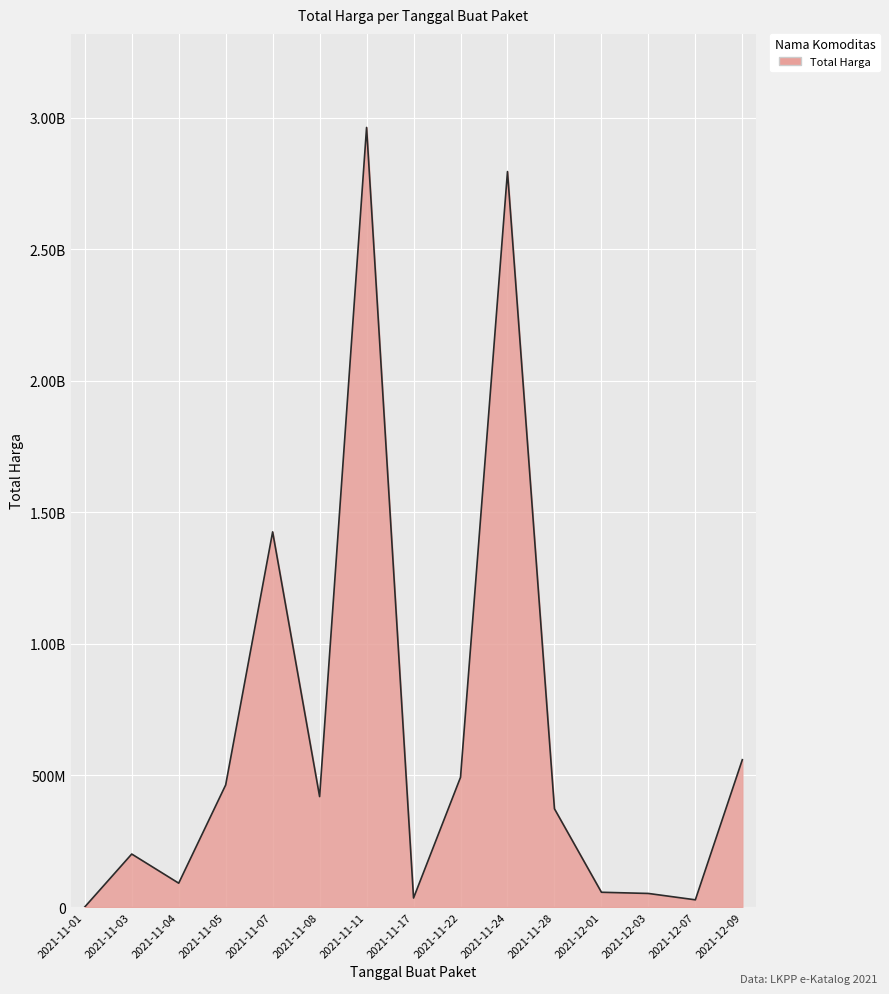

True or false: the data shows 373404000 at 2021-11-28.

True